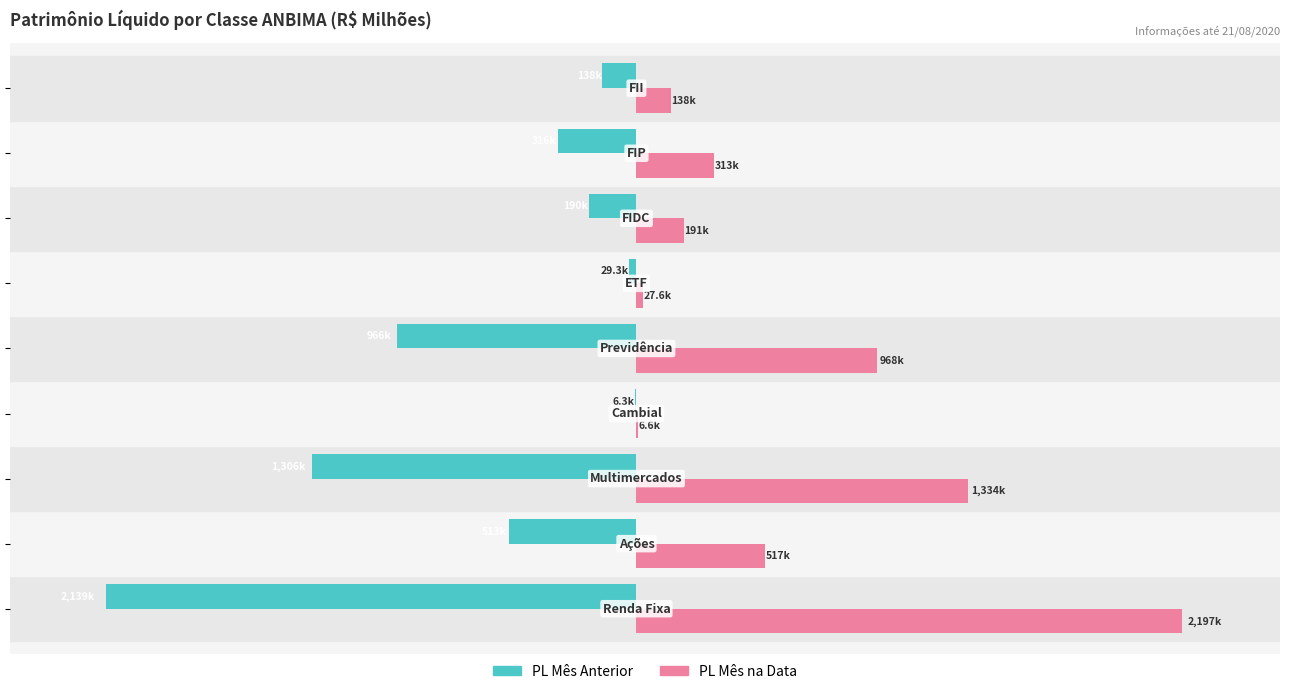

What is the difference between the maximum and minimum values in the PL Mês na Data series?

2190572.0